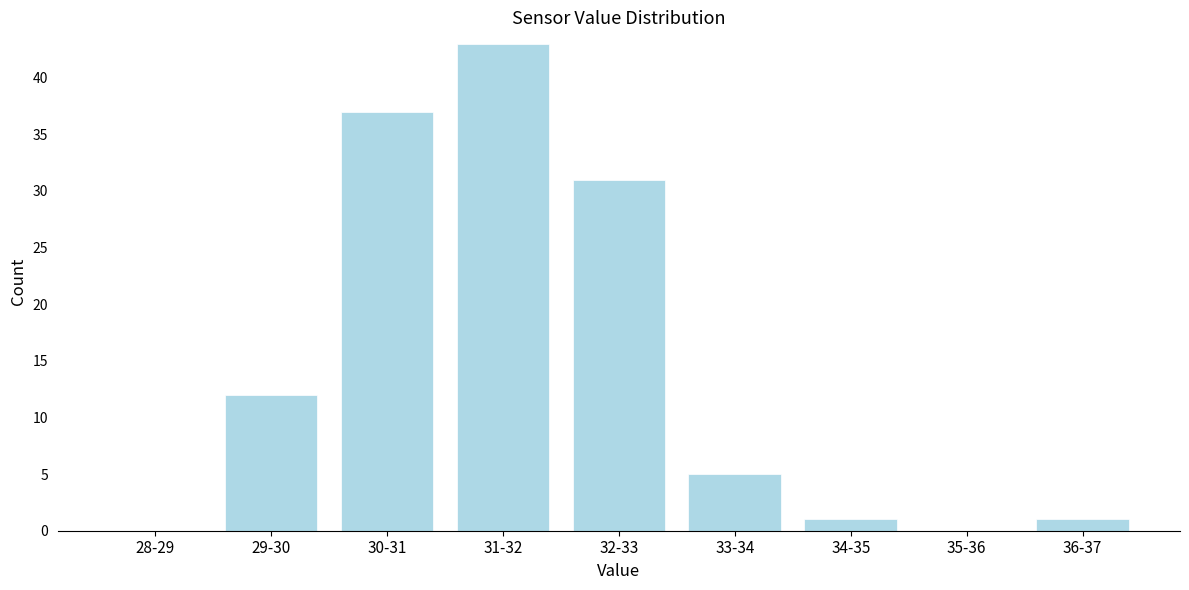

Reading left to right, list all the values displayed in this chart.

28-29=0	29-30=12	30-31=37	31-32=43	32-33=31	33-34=5	34-35=1	35-36=0	36-37=1